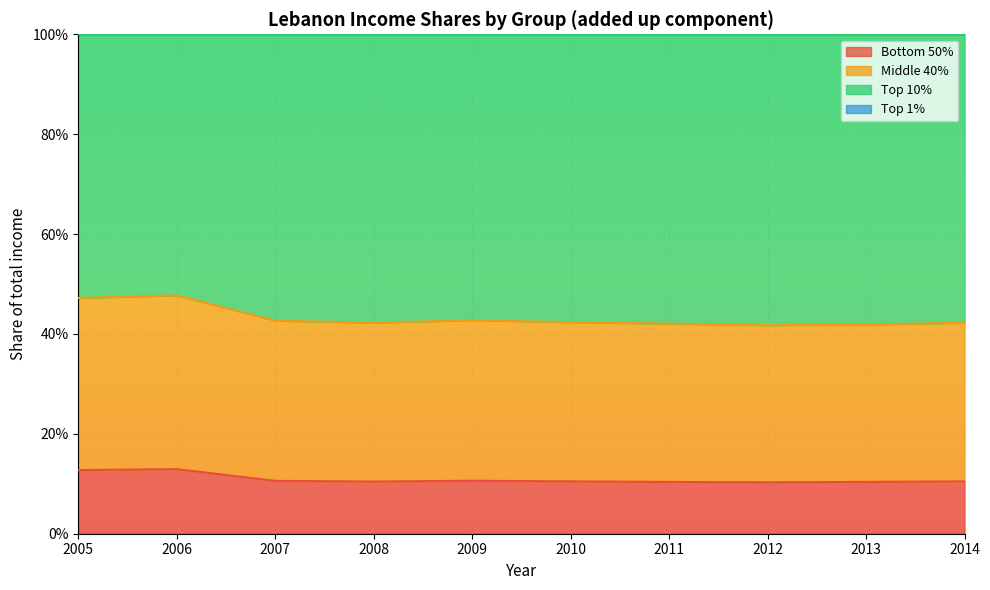

At which category does Middle 40% reach its first local valley?

2008